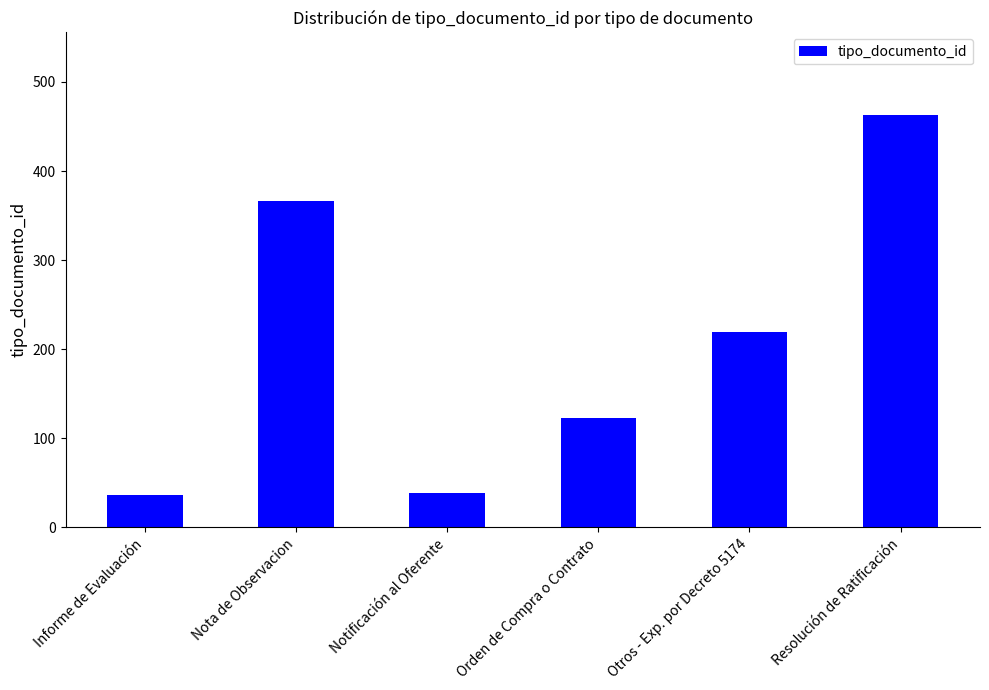

What is the minimum value shown in the chart?

36